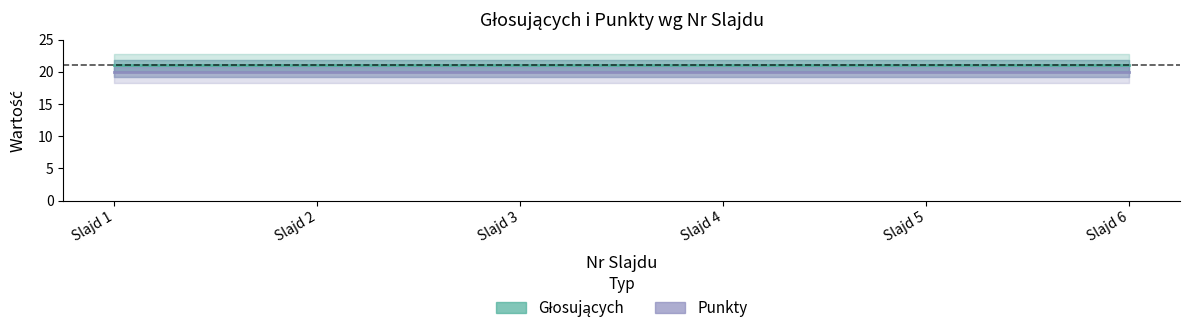

List the labels in order of Głosujących value, largest first.

Slajd 1, Slajd 2, Slajd 3, Slajd 4, Slajd 5, Slajd 6